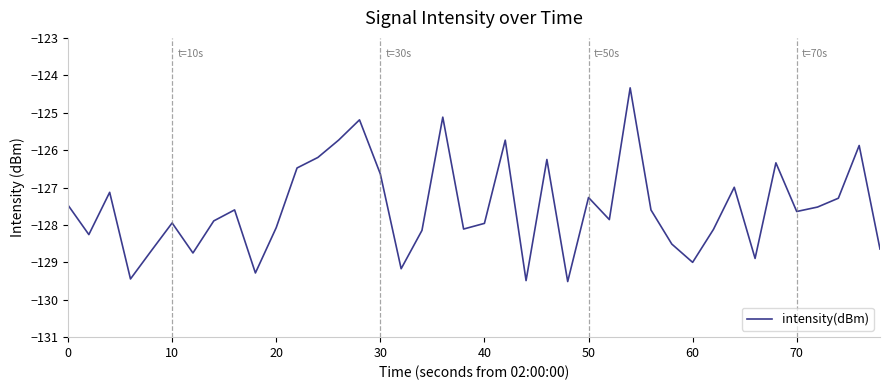

What is the minimum value shown in the chart?

-129.5